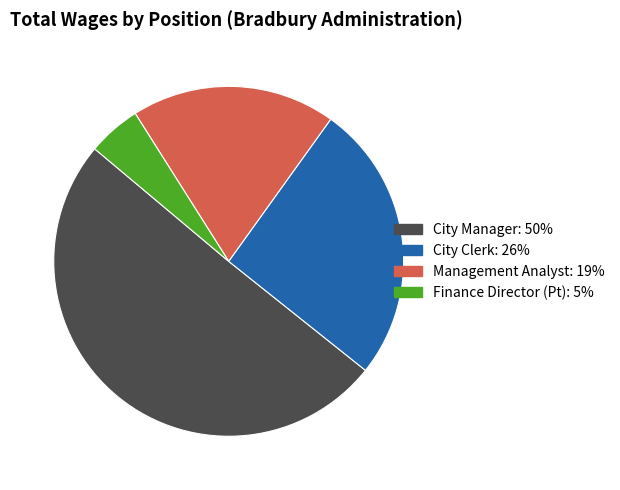

What is the smallest slice in the pie chart?

Finance Director (Pt)